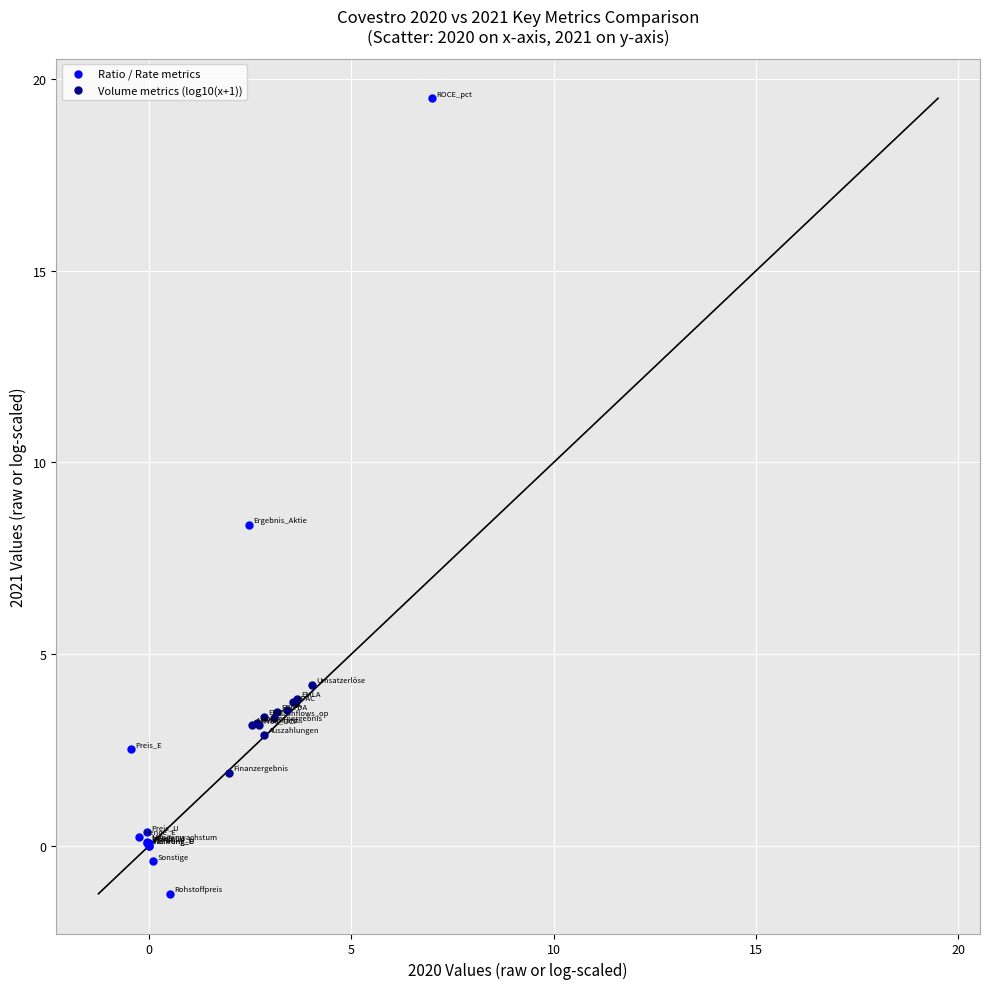

Which series reaches the minimum Y coordinate?

Ratio / Rate metrics